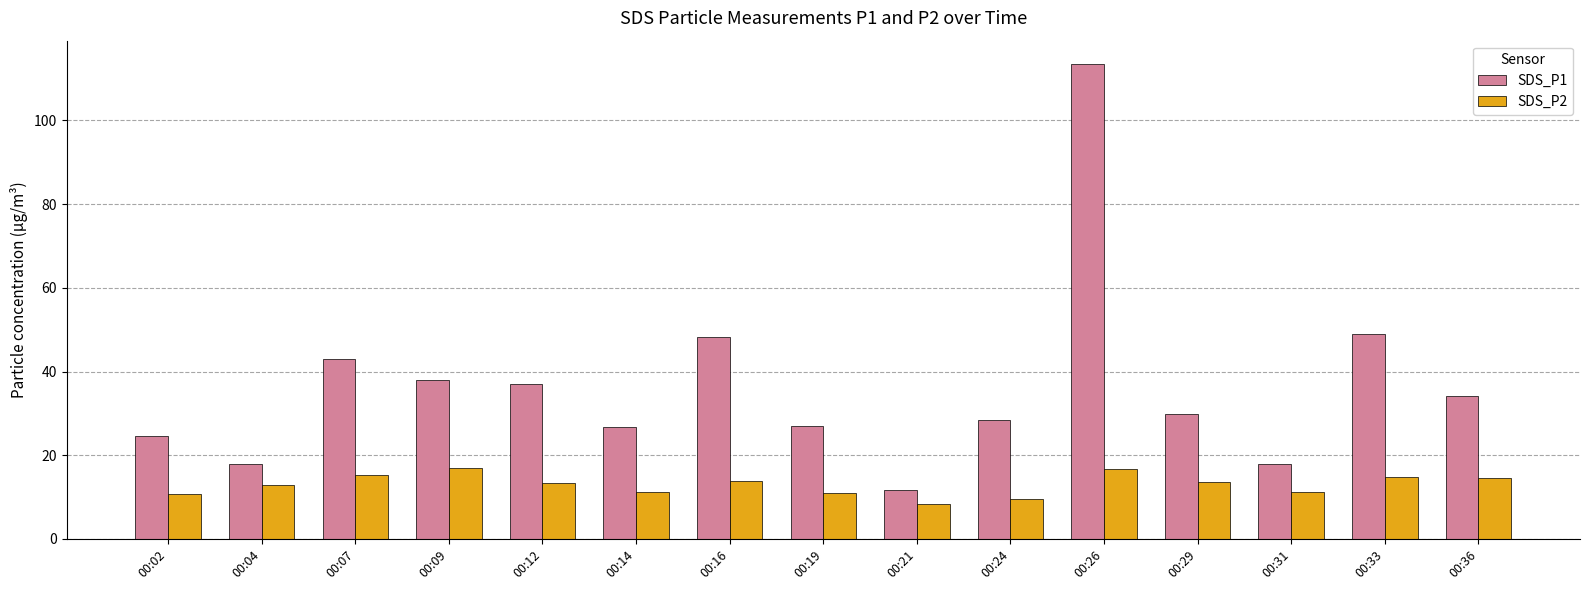

How many data points in SDS_P1 are above 29?

8